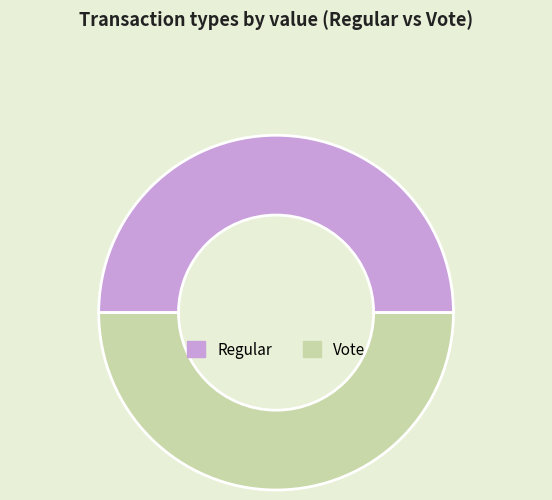

Is the sum of Regular and Vote greater than half?

Yes